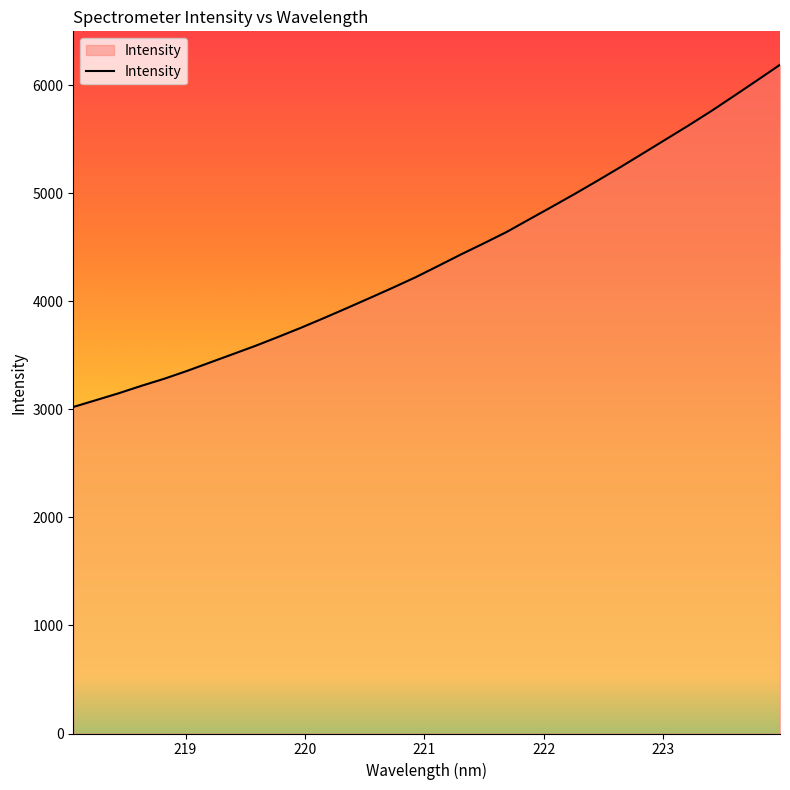

How many lines are shown in the chart?

1